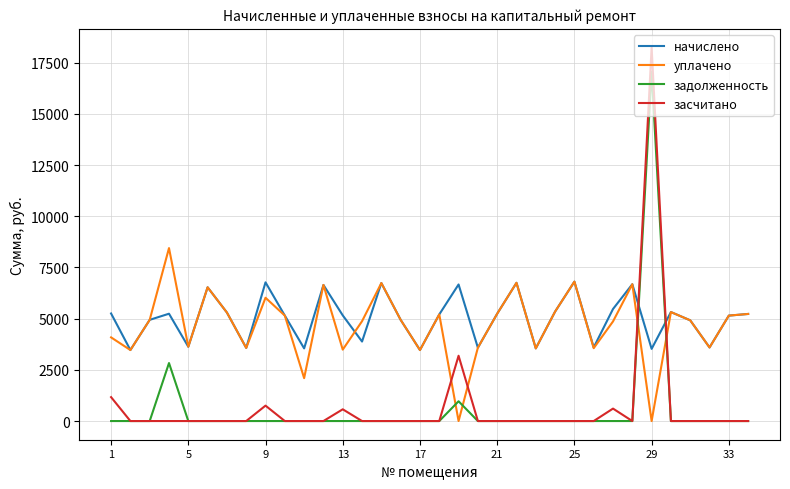

Does the chart display data point markers on the line(s)?

No